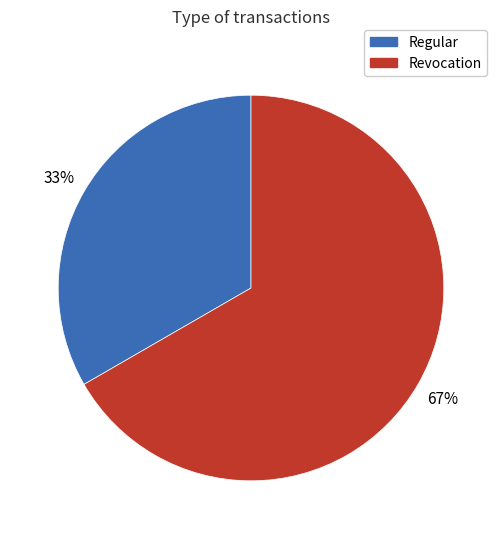

Which has a higher value, Regular or Revocation?

Revocation